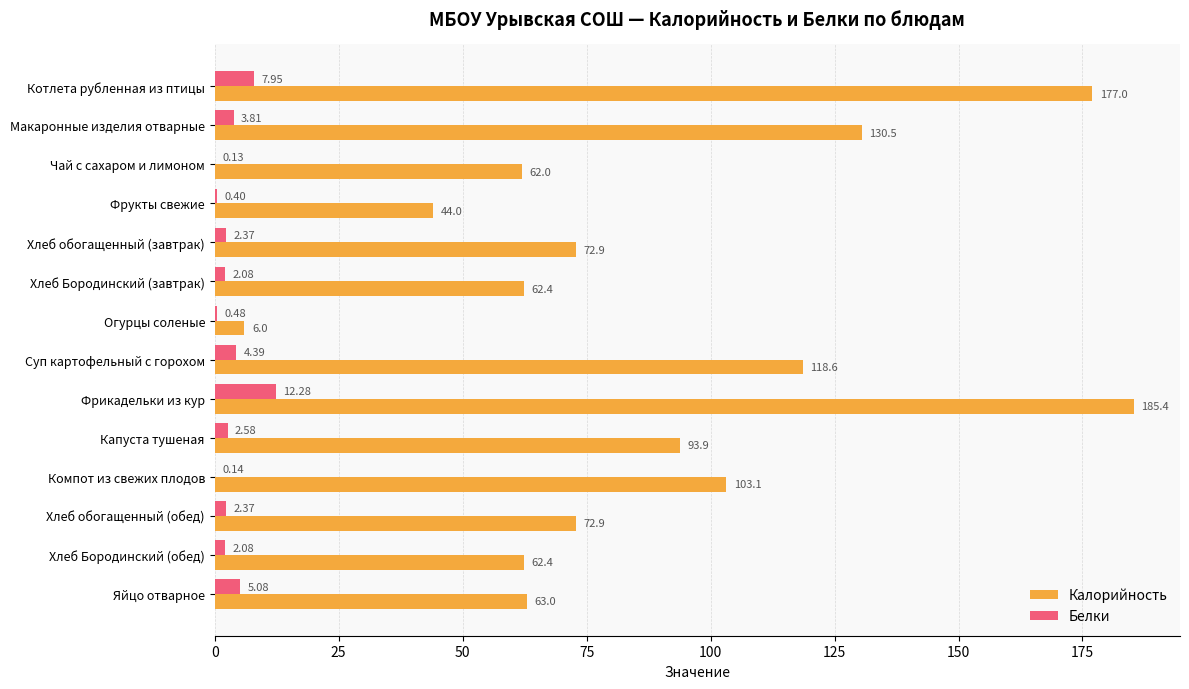

Between Хлеб Бородинский (завтрак) and Яйцо отварное, which series saw the biggest shift?

Белки